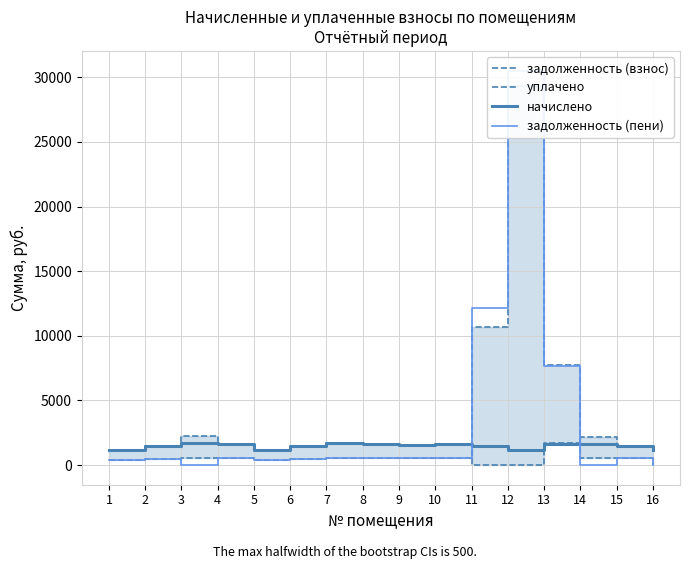

The value of задолженность (пени) at 6 is 496.1. True or false?

True